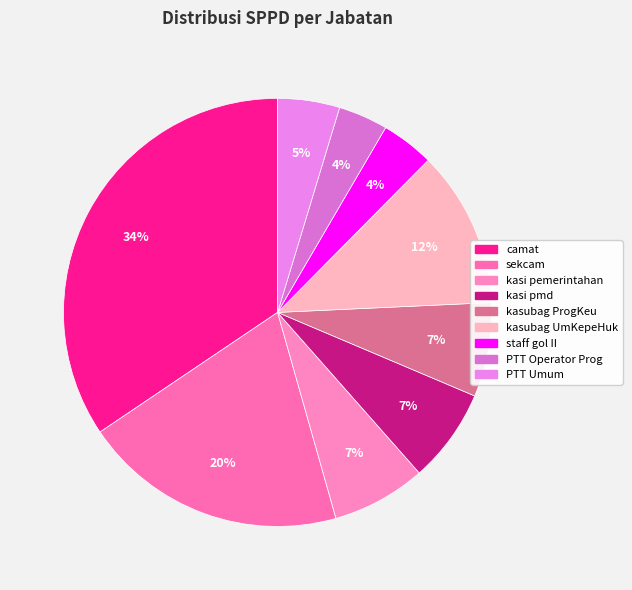

What is the largest slice in the pie chart?

camat